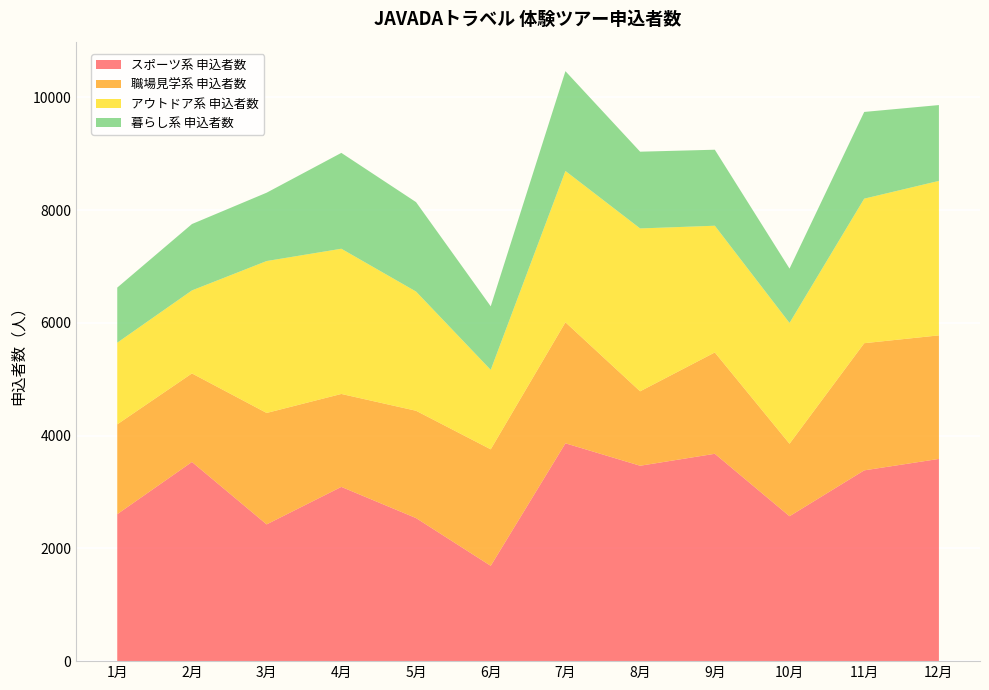

Reading right to left, list all the values displayed in this chart.

スポーツ系 申込者数: 12月=3586	11月=3383	10月=2570	9月=3677	8月=3465	7月=3863	6月=1690	5月=2537	4月=3090	3月=2425	2月=3532	1月=2606
職場見学系 申込者数: 12月=2191	11月=2255	10月=1285	9月=1797	8月=1320	7月=2146	6月=2066	5月=1903	4月=1648	3月=1976	2月=1570	1月=1593
アウトドア系 申込者数: 12月=2739	11月=2563	10月=2142	9月=2247	8月=2888	7月=2683	6月=1409	5月=2114	4月=2575	3月=2694	2月=1472	1月=1448
暮らし系 申込者数: 12月=1345	11月=1538	10月=964	9月=1348	8月=1361	7月=1770	6月=1127	5月=1586	4月=1700	3月=1212	2月=1177	1月=977